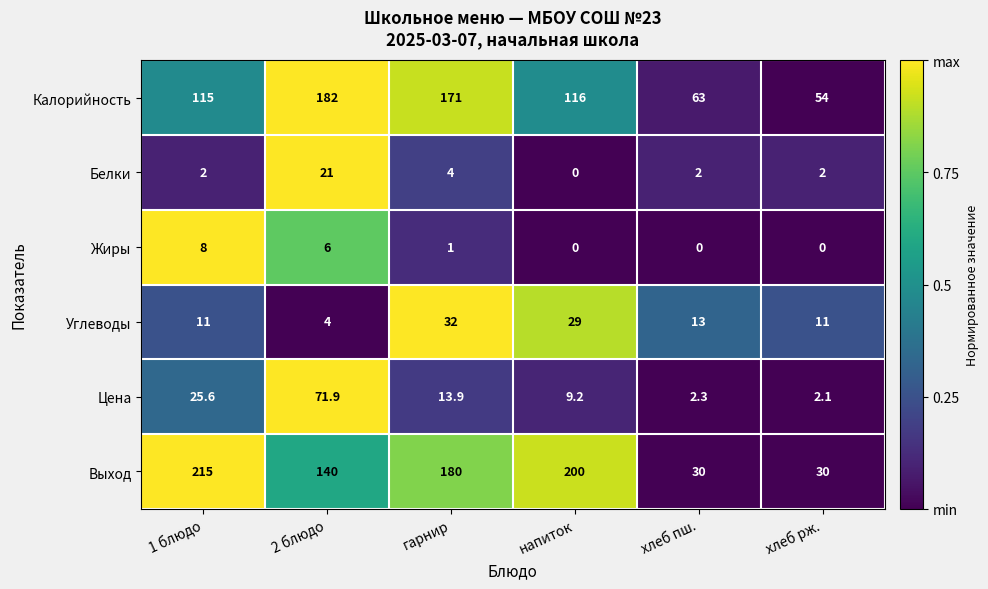

At which label does Калорийность first exceed 116?

2 блюдо